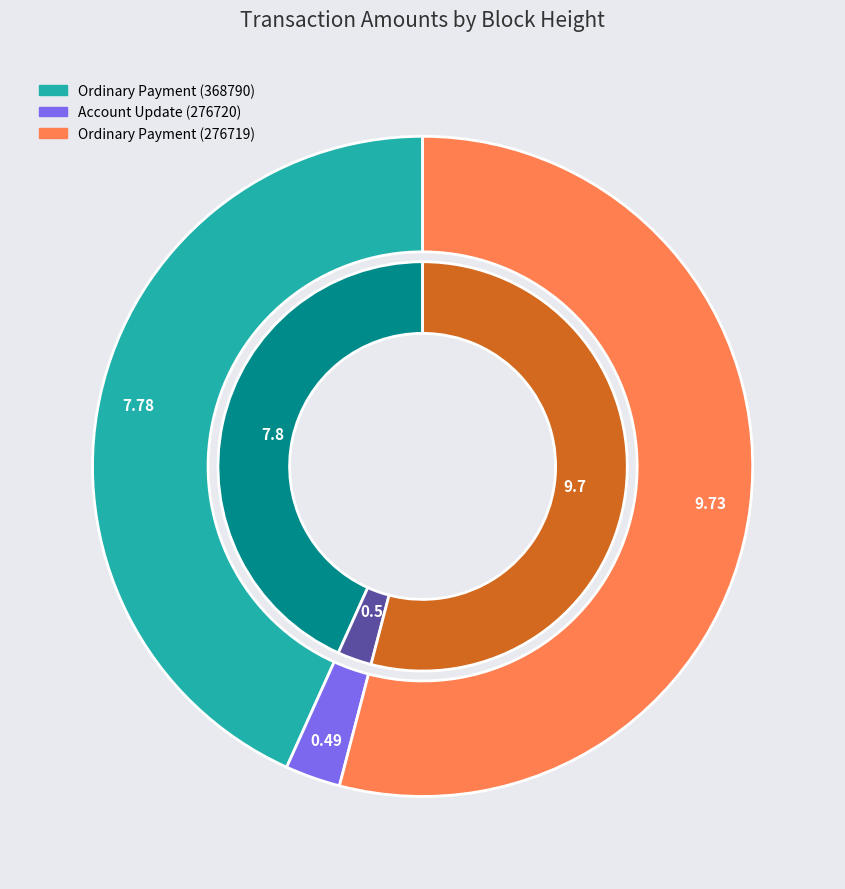

What is the smallest slice in the pie chart?

276720